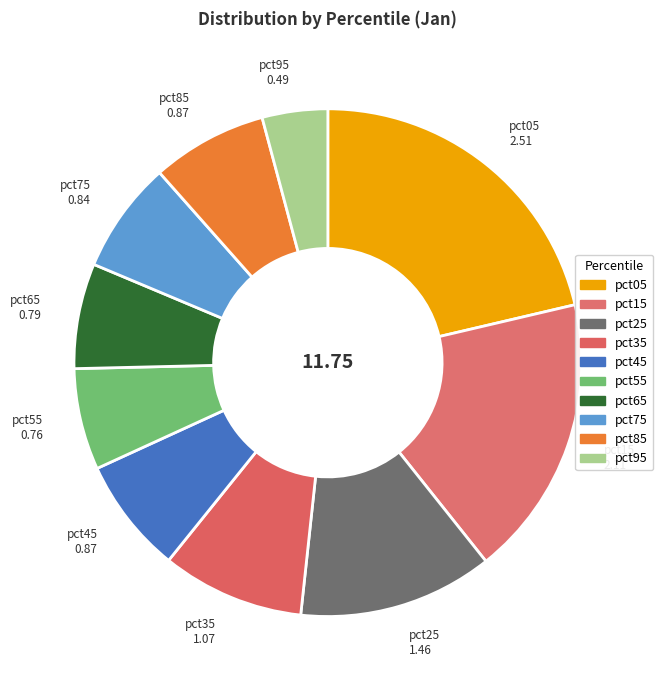

Combined, what portion of the pie is pct65 and pct05?

28.0%